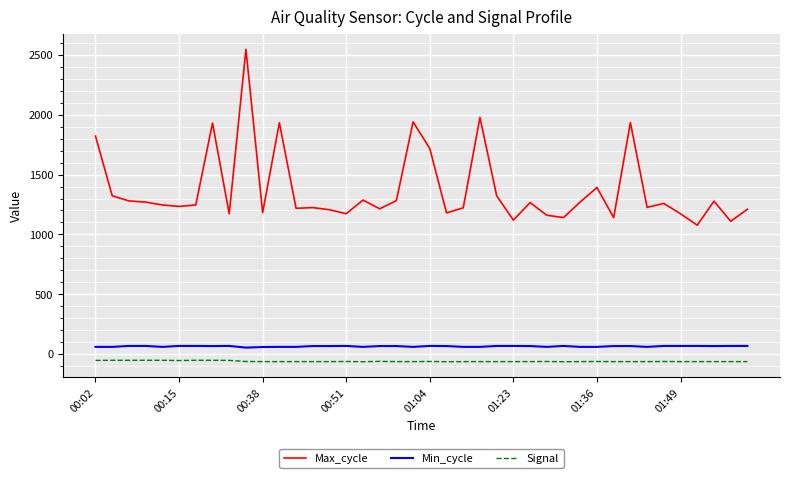

Rank the series by their maximum value, from lowest to highest.

Signal, Min_cycle, Max_cycle